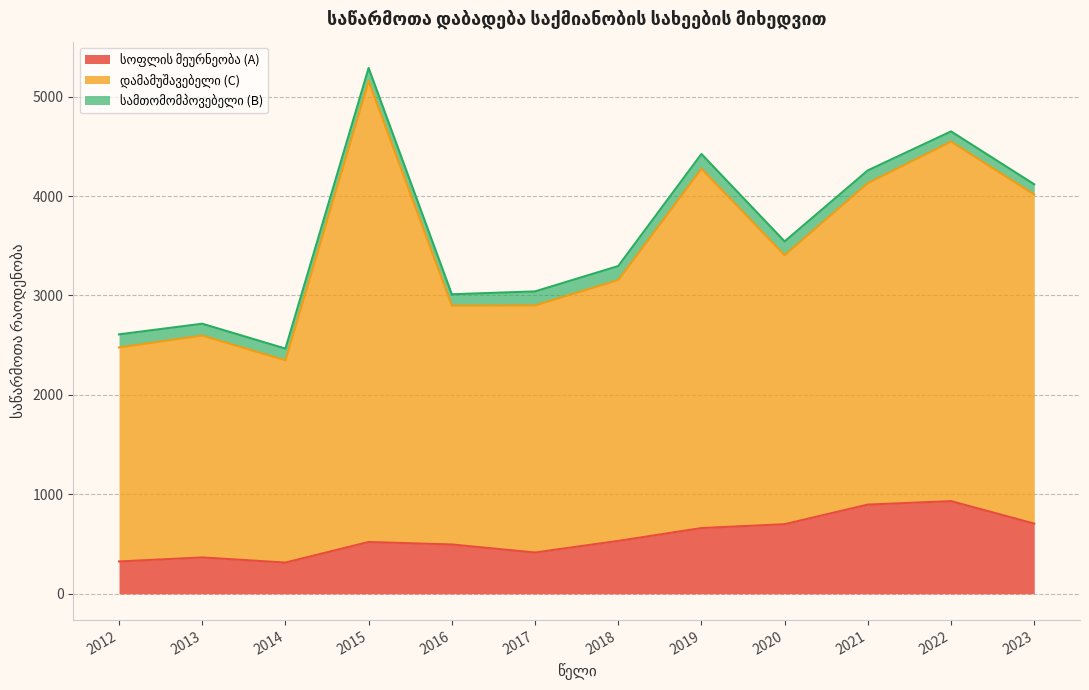

Which series has the largest total across all categories?

დამამუშავებელი (C)